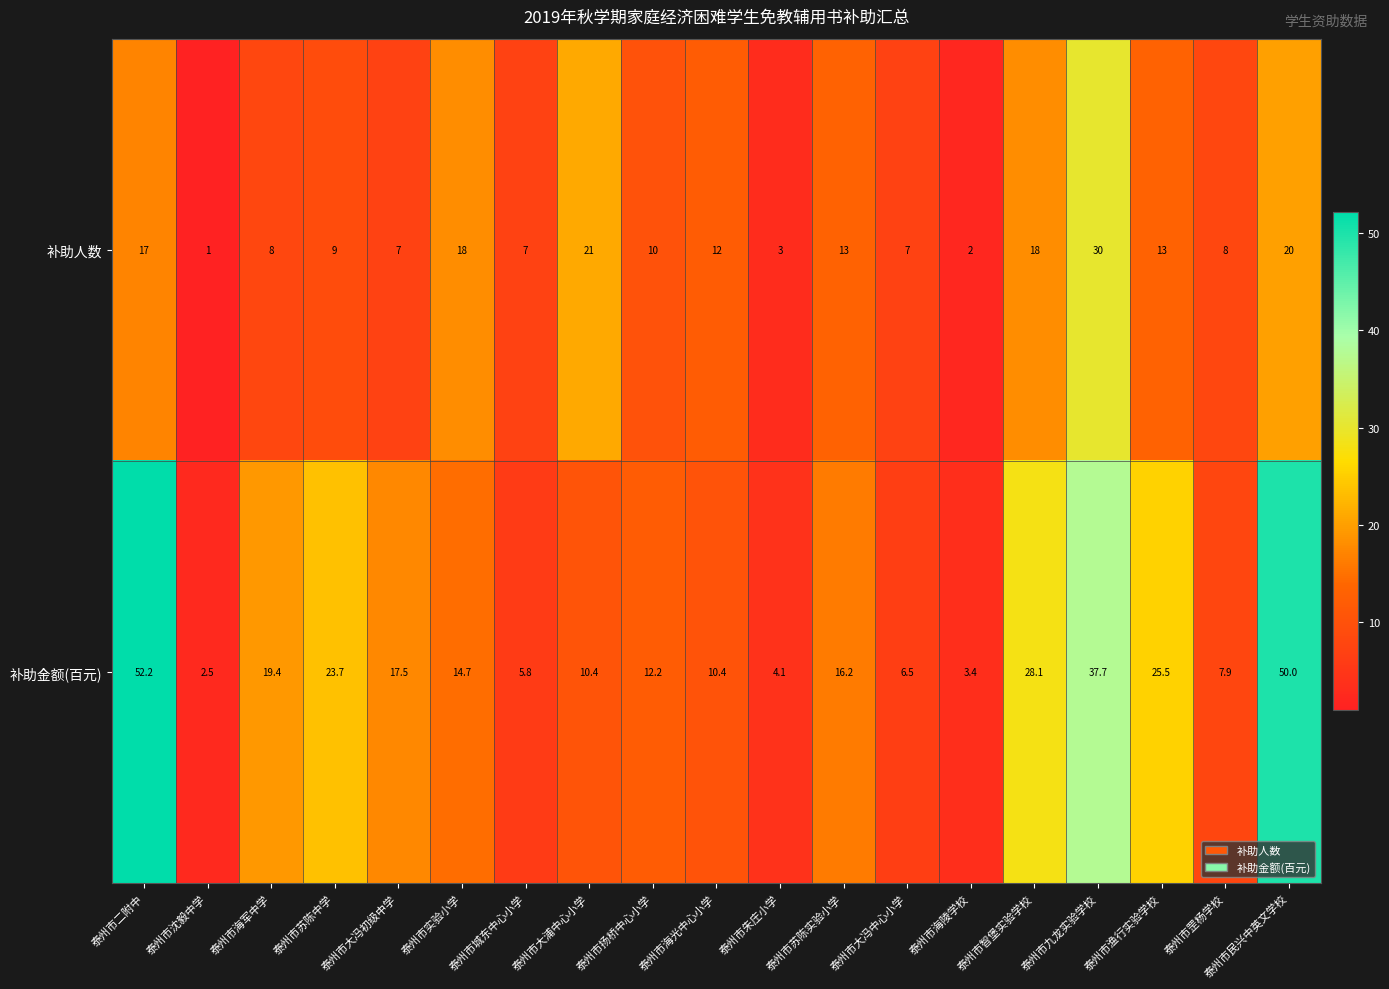

Is it true that 补助金额(百元) equals 8.5 at 泰州市城东中心小学?

False